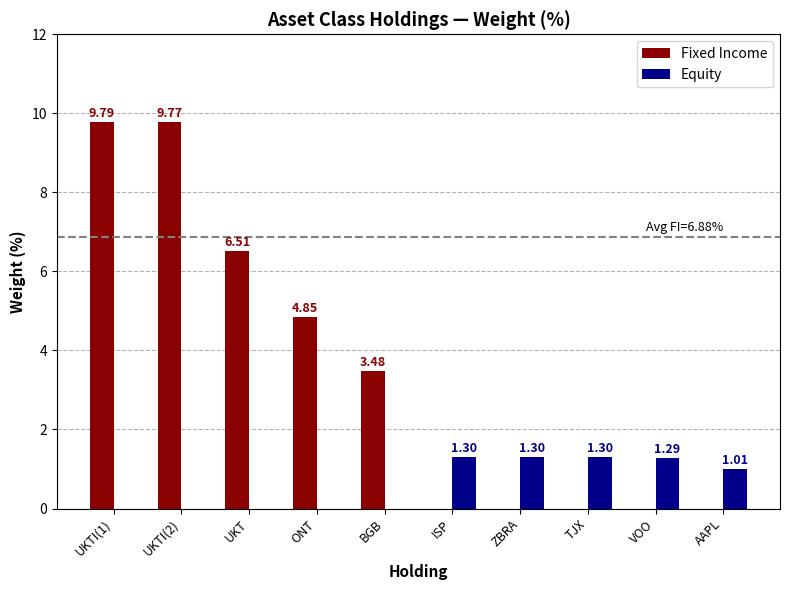

Is it true that Fixed Income equals 9.8 at UKTI(2)?

True